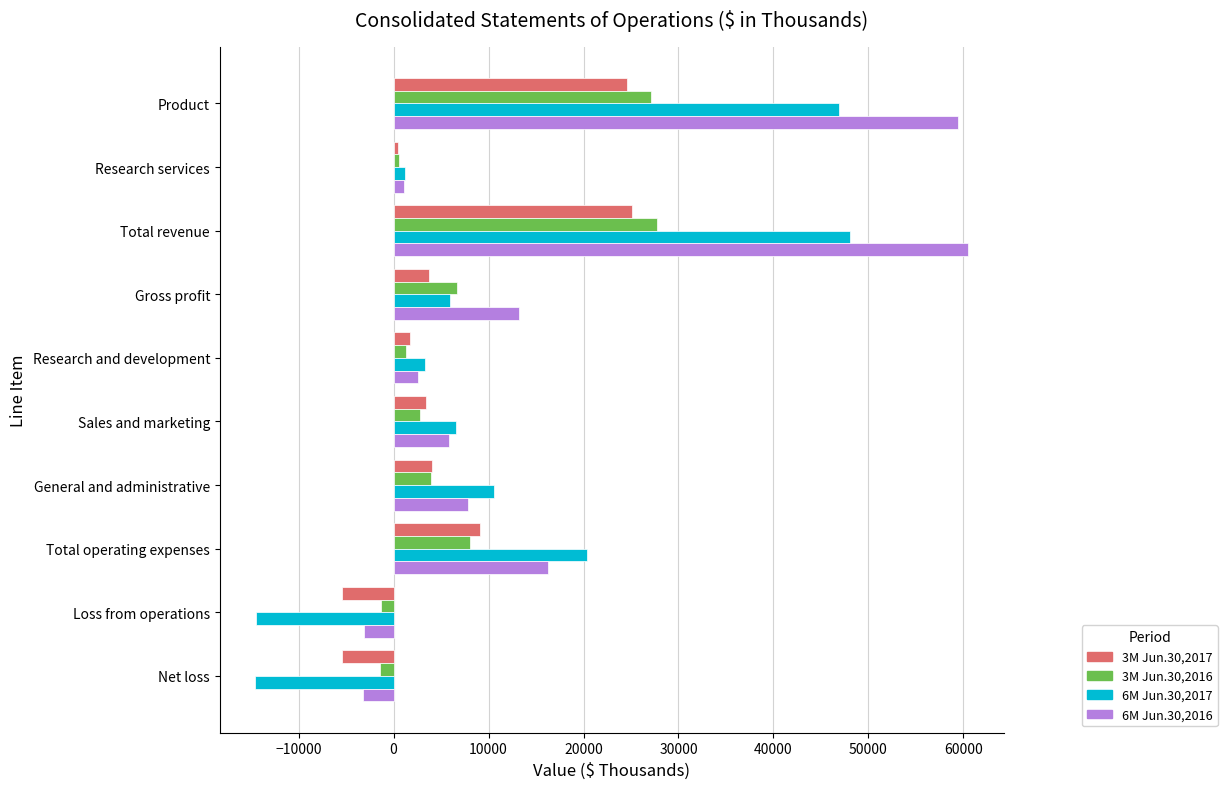

Which series has the largest total across all categories?

6M Jun.30,2016